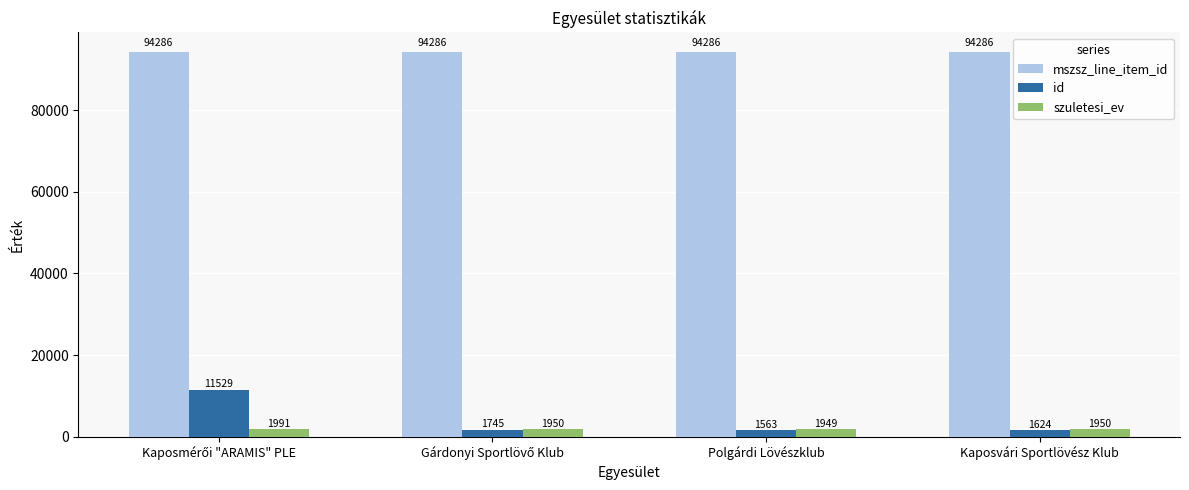

The value of id at Polgárdi Lövészklub is 1563. True or false?

True